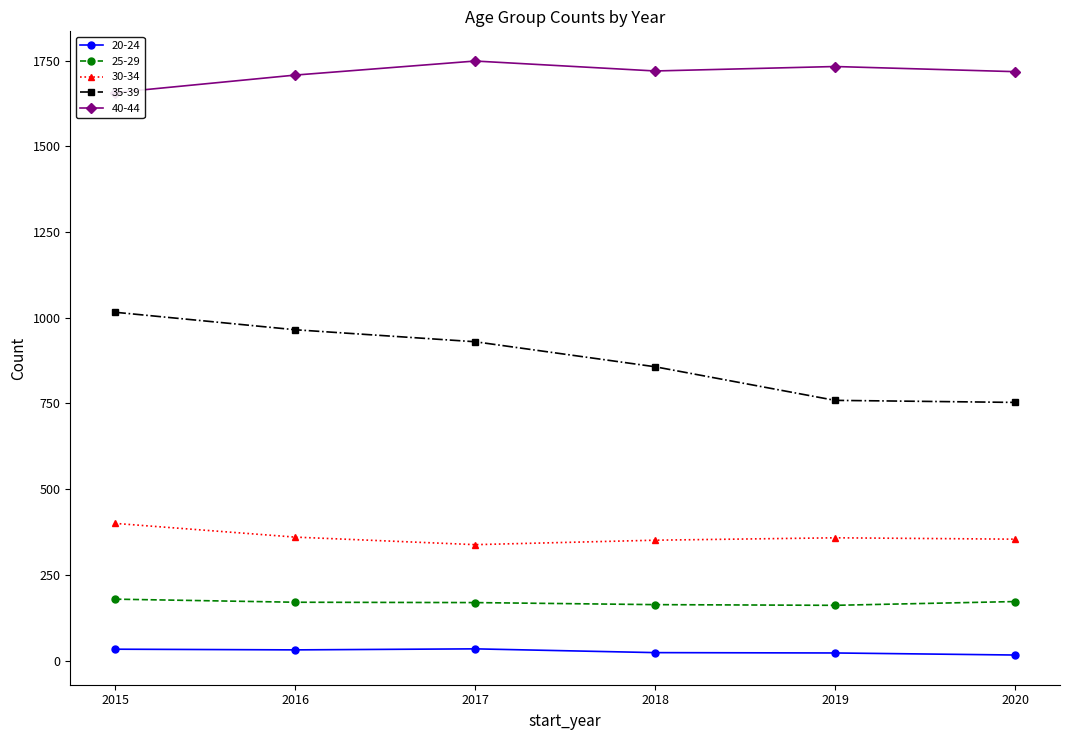

True or false: 30-34 has a value of 360 at 2016.

True